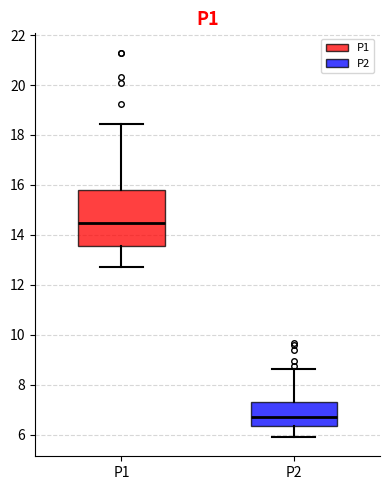

Where does the upper whisker of the box for P1 end on the y-axis? The values are not printed on the chart, so give them approximately, as read against the axis.

18.4